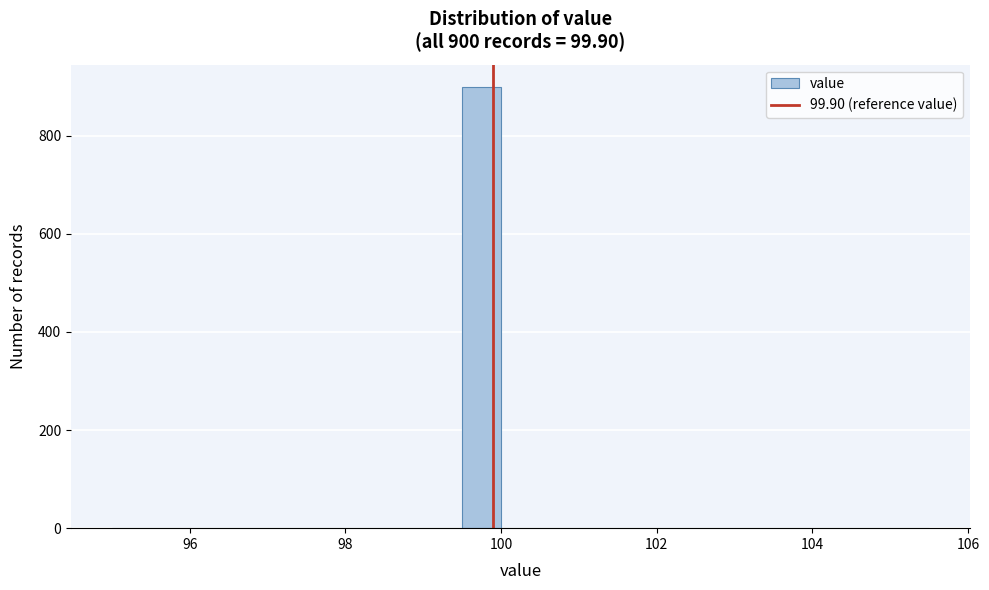

Around what value on the x-axis is the tallest bar? Give the approximate position of its centre, as read against the axis.

99.8